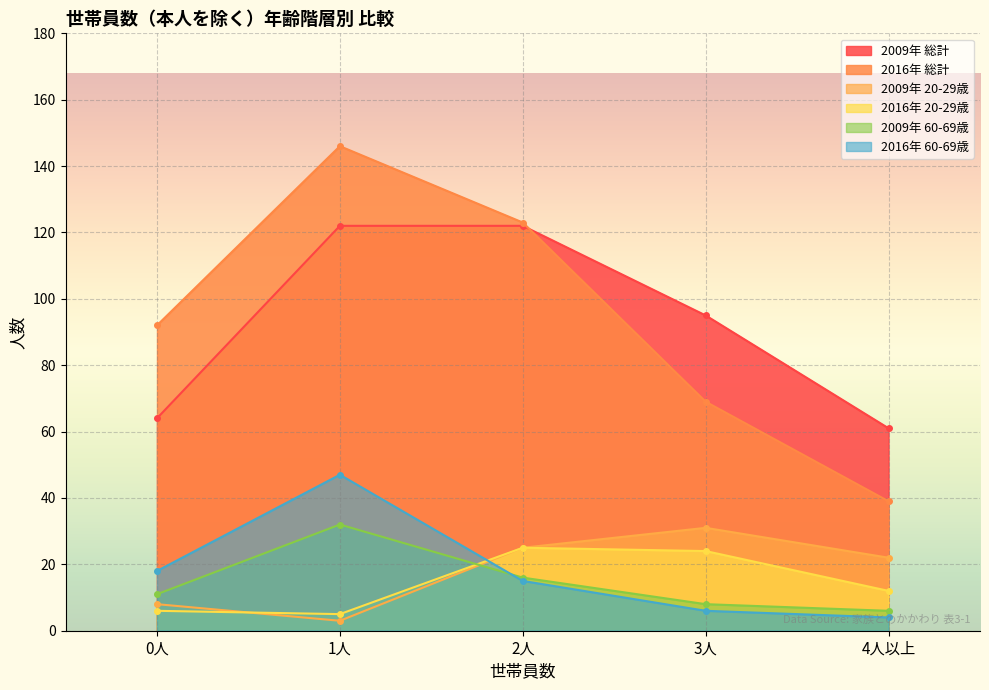

Reading right to left, what are all the values shown in this chart?

2009年 総計: 61	95	122	122	64
2016年 総計: 39	69	123	146	92
2009年 20-29歳: 22	31	25	3	8
2016年 20-29歳: 12	24	25	5	6
2009年 60-69歳: 6	8	16	32	11
2016年 60-69歳: 4	6	15	47	18